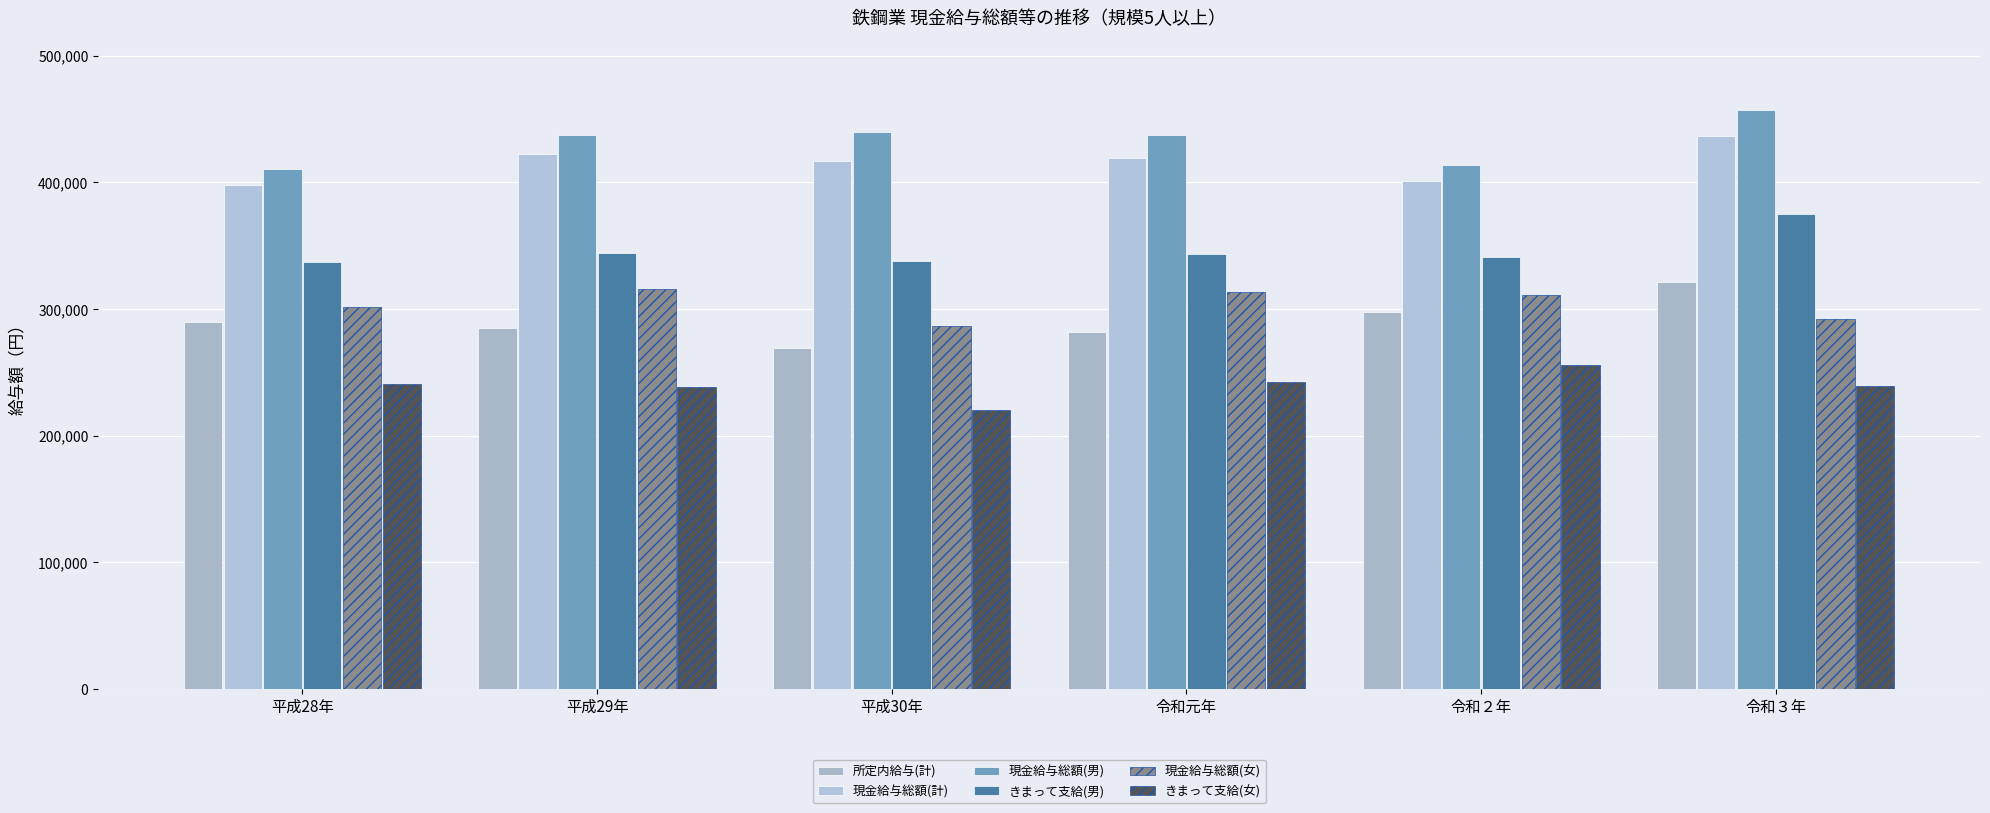

What is the label of the 2nd bar from the right?

令和２年